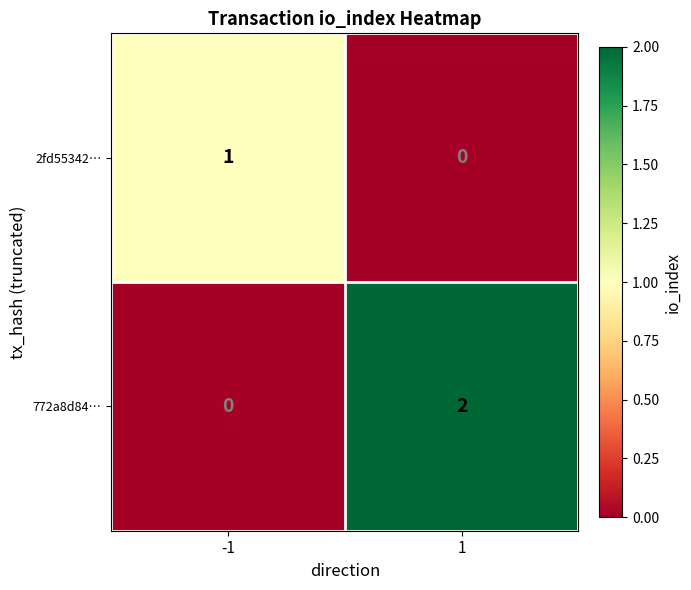

Reading right to left, list all the values displayed in this chart.

2fd55342…: 0	1
772a8d84…: 2	0